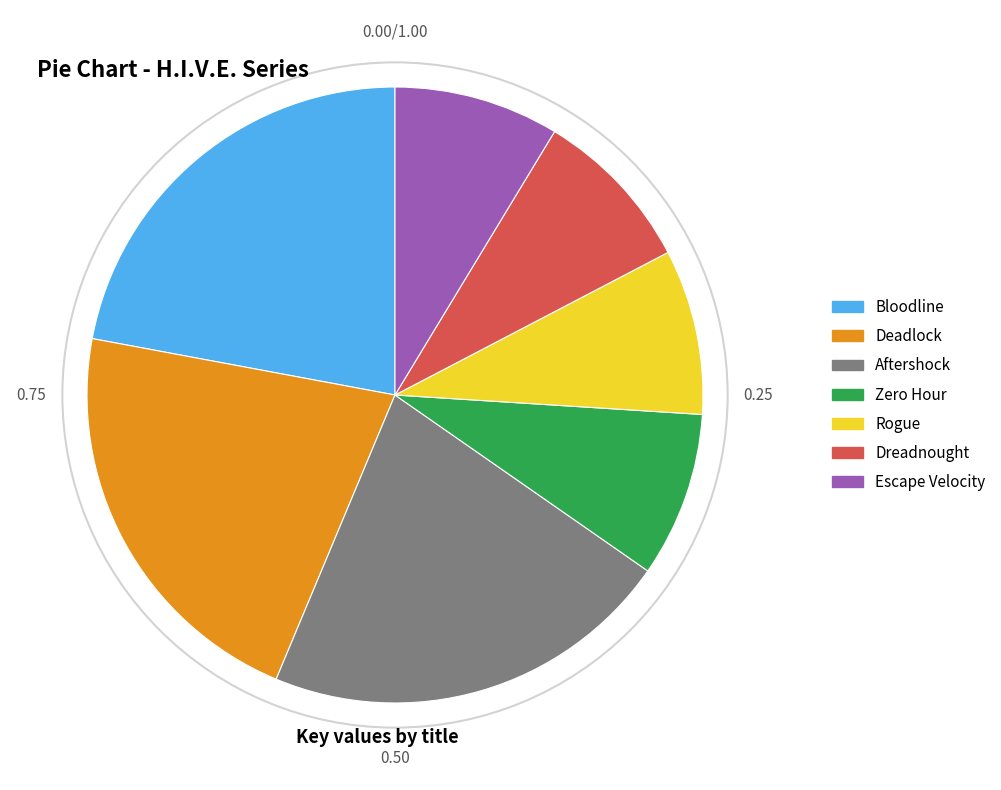

How many segments does this pie chart have?

7